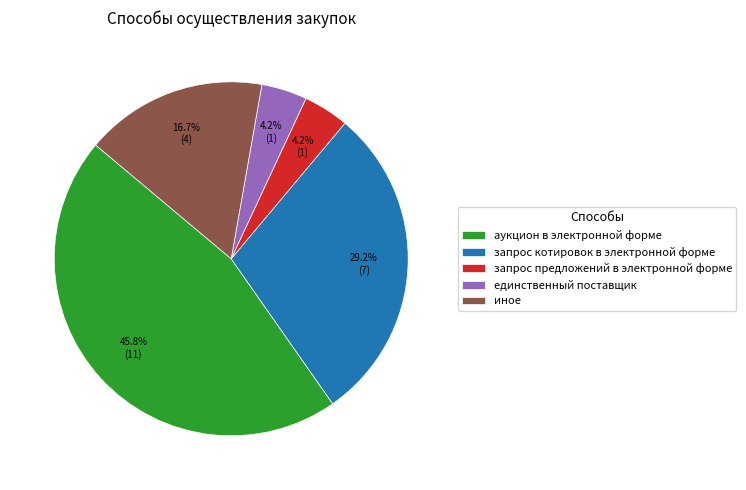

To the nearest percent, what portion does запрос котировок в электронной форме represent?

29%